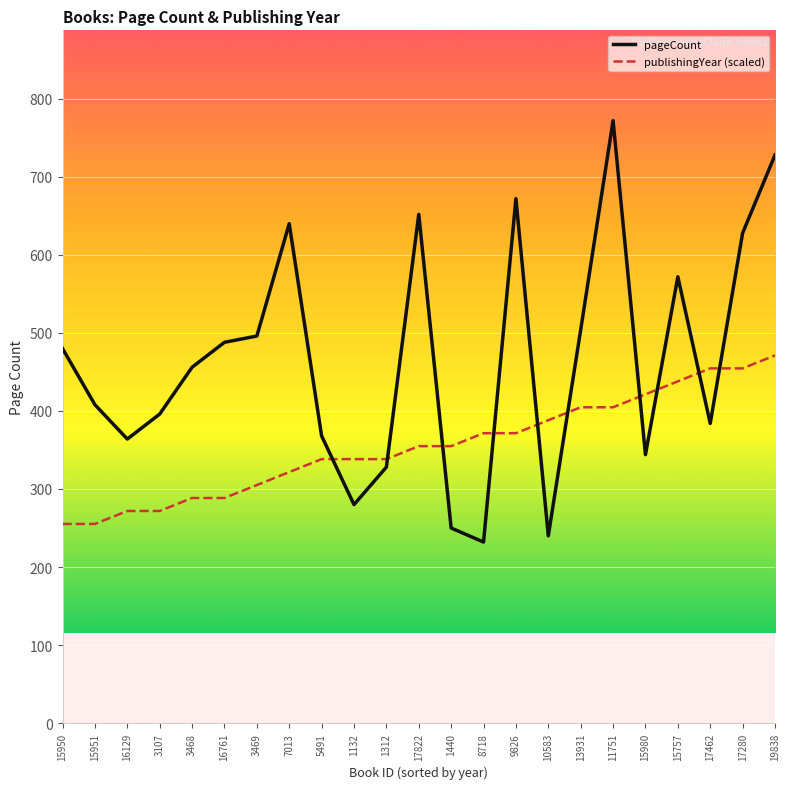

What is the difference between the highest and lowest values at 7013?

318.3